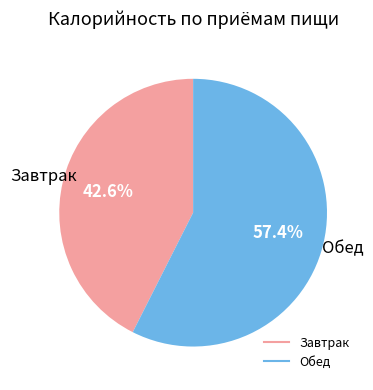

The Обед slice represents 57% of the pie. True or false?

True